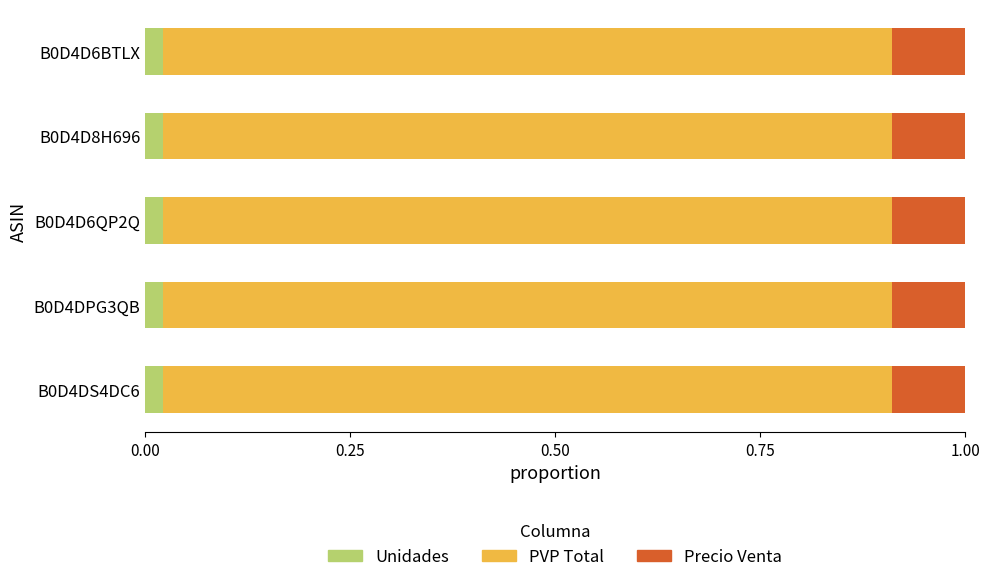

What is the total value across all series at B0D4DPG3QB?

1.0